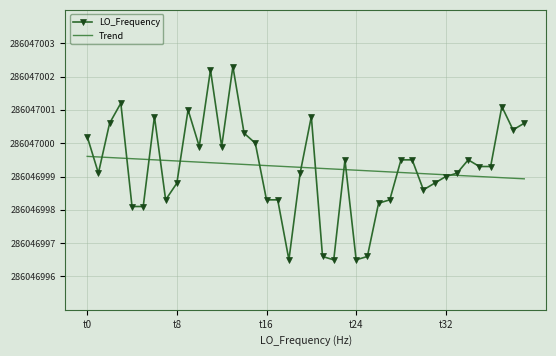

What are all the series names shown in the legend?

LO_Frequency, Trend